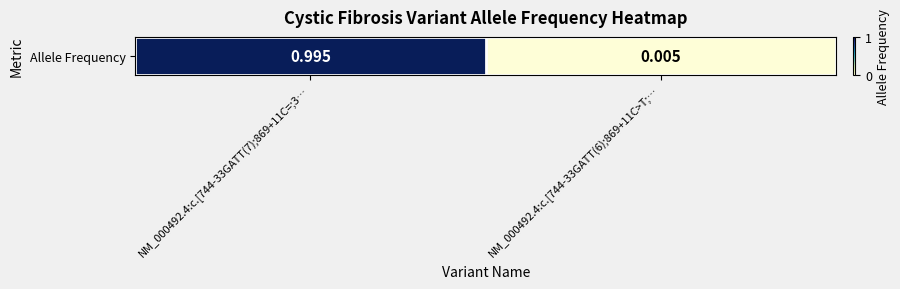

What is the change in value from NM_000492.4:c.[744-33GATT(7);869+11C=;3… to NM_000492.4:c.[744-33GATT(6);869+11C>T;…?

-1.0